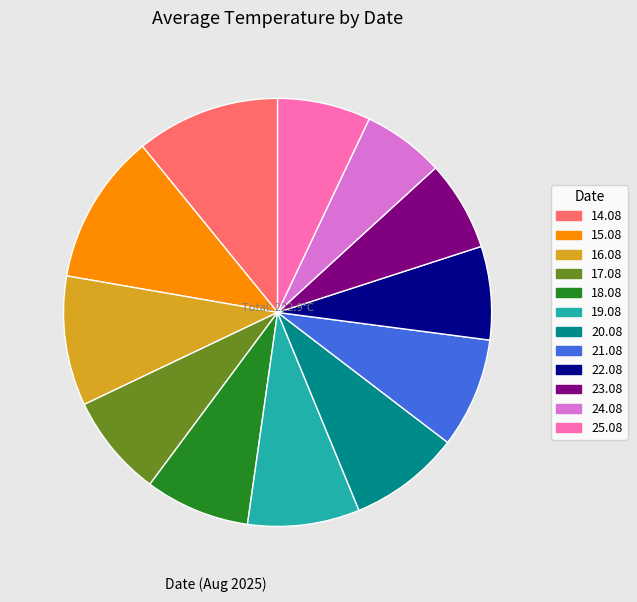

What is the ratio of the value at 15.08 to the value at 21.08?

1.4